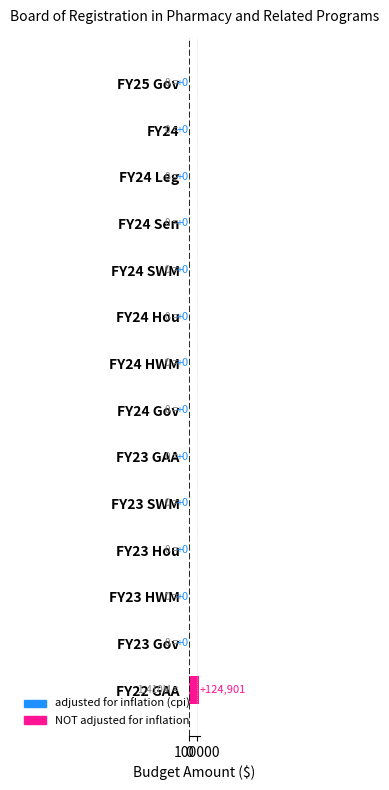

Between FY22 GAA and FY24 Leg, which is larger?

FY22 GAA